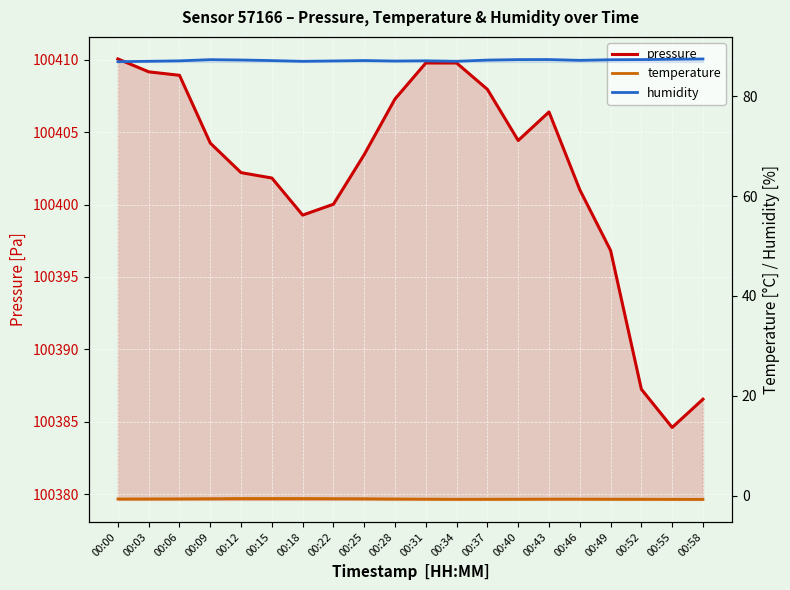

True or false: temperature has more than 2 interior local peaks.

False